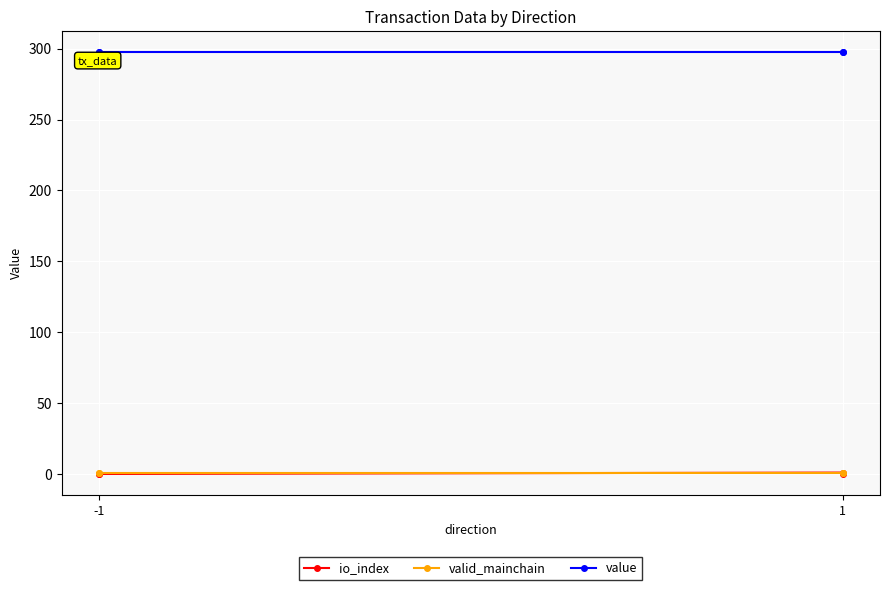

True or false: io_index and valid_mainchain intersect in this chart.

False